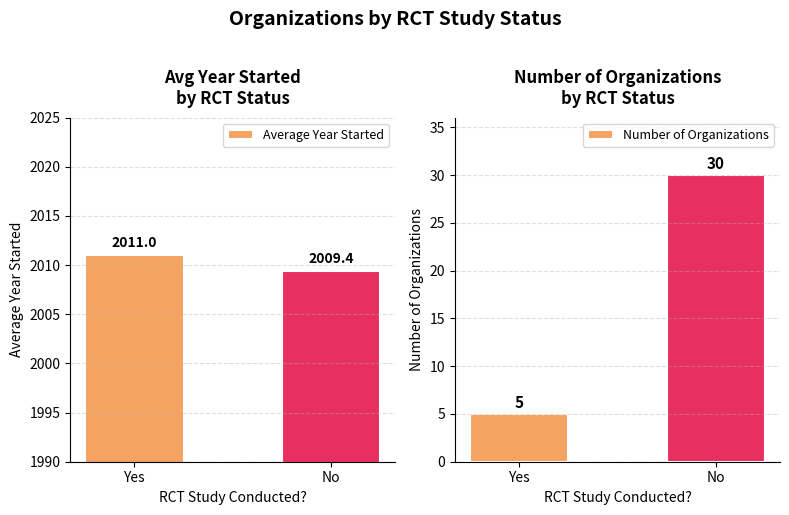

What is the value of the Average Year Started bar at the 2nd from the left?

2009.4